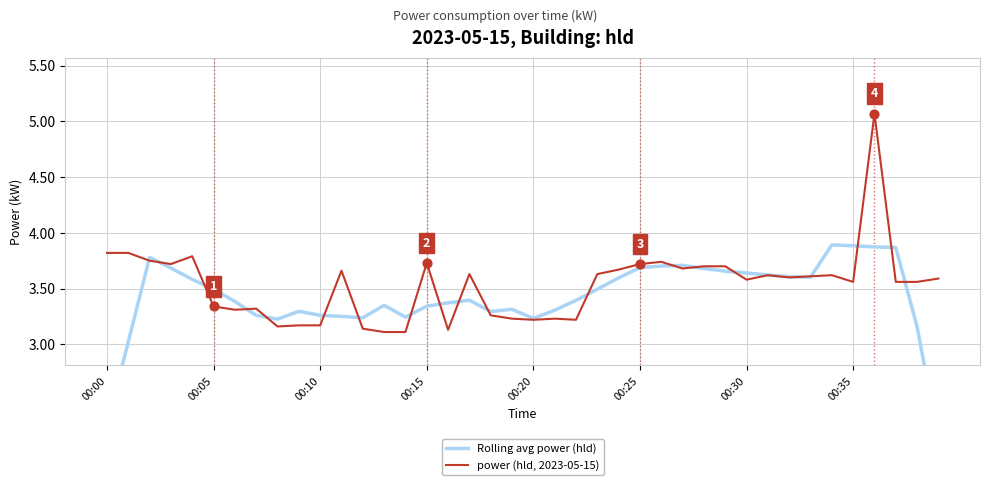

Which series reaches the minimum Y coordinate?

Rolling avg power (hld)